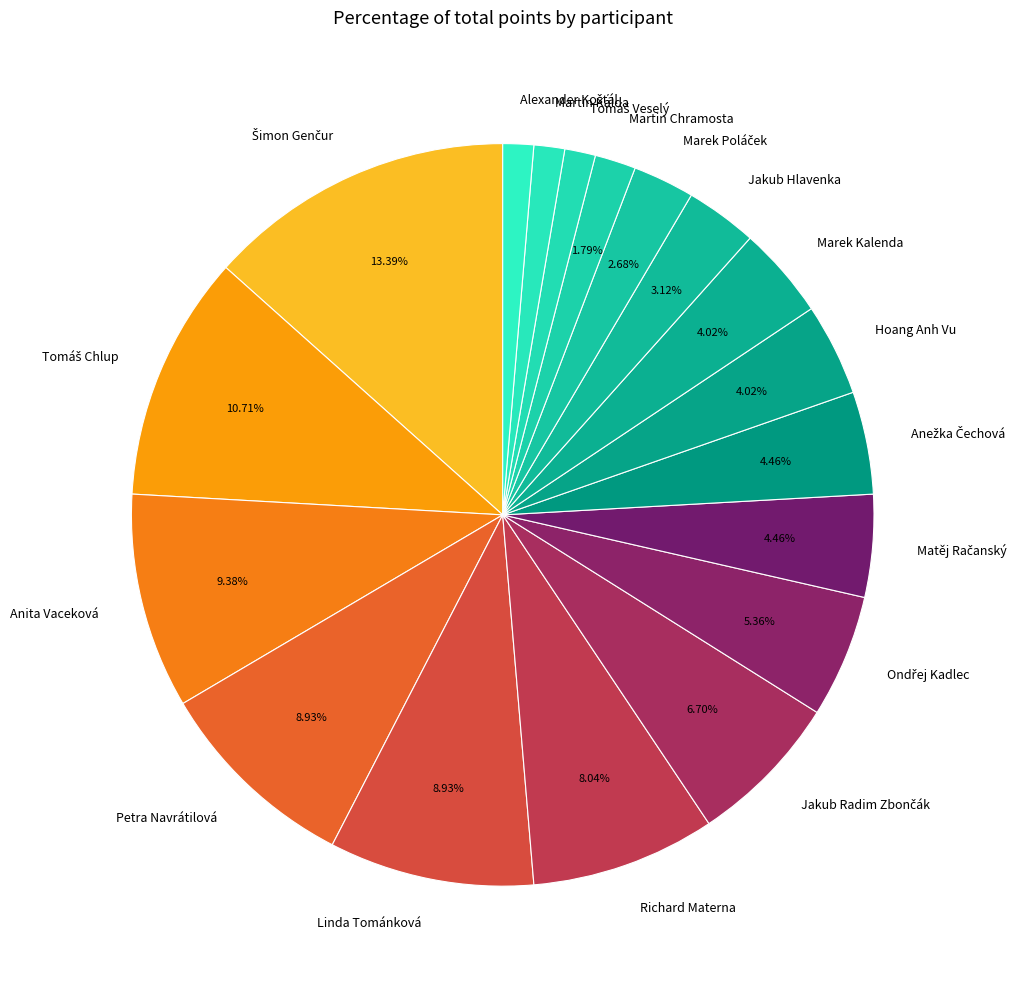

Between Jakub Hlavenka and Linda Tománková, which is larger?

Linda Tománková